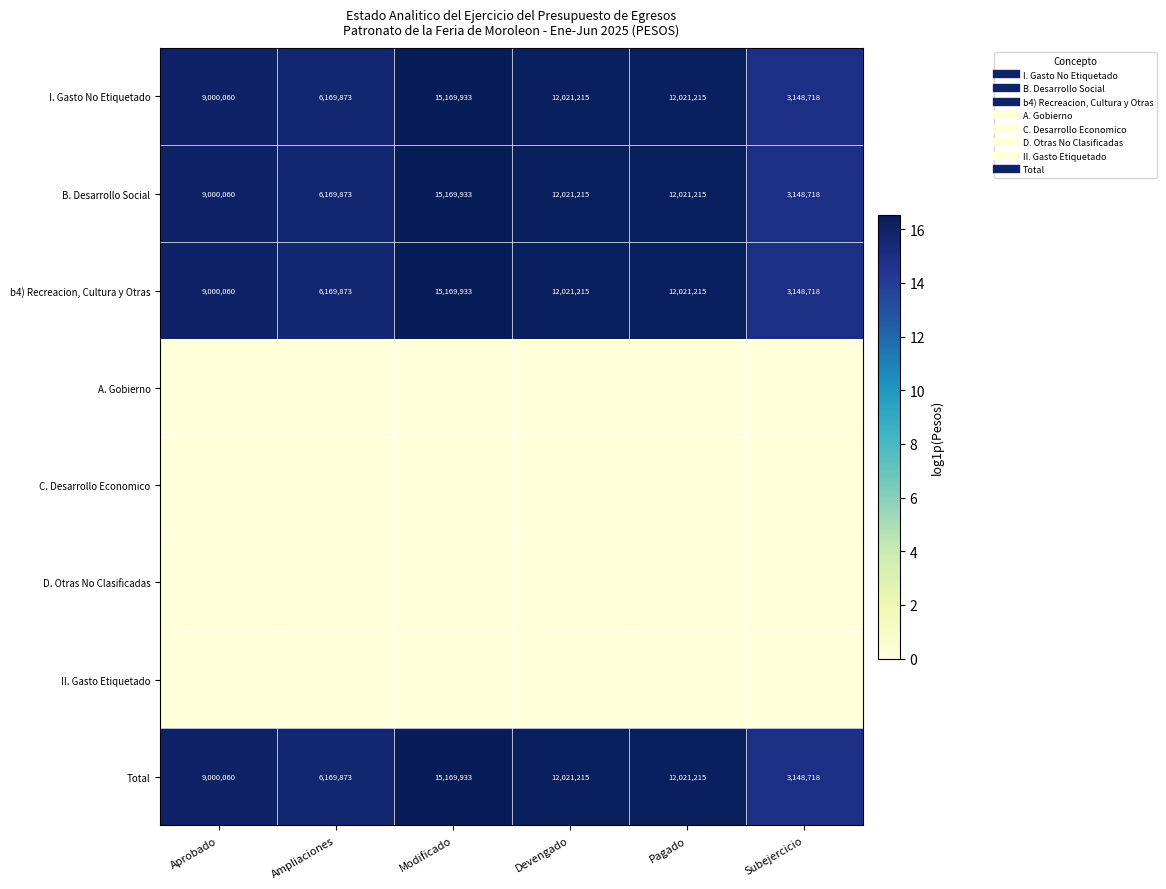

What is the highest value of the b4) Recreacion, Cultura y Otras series?

16.5